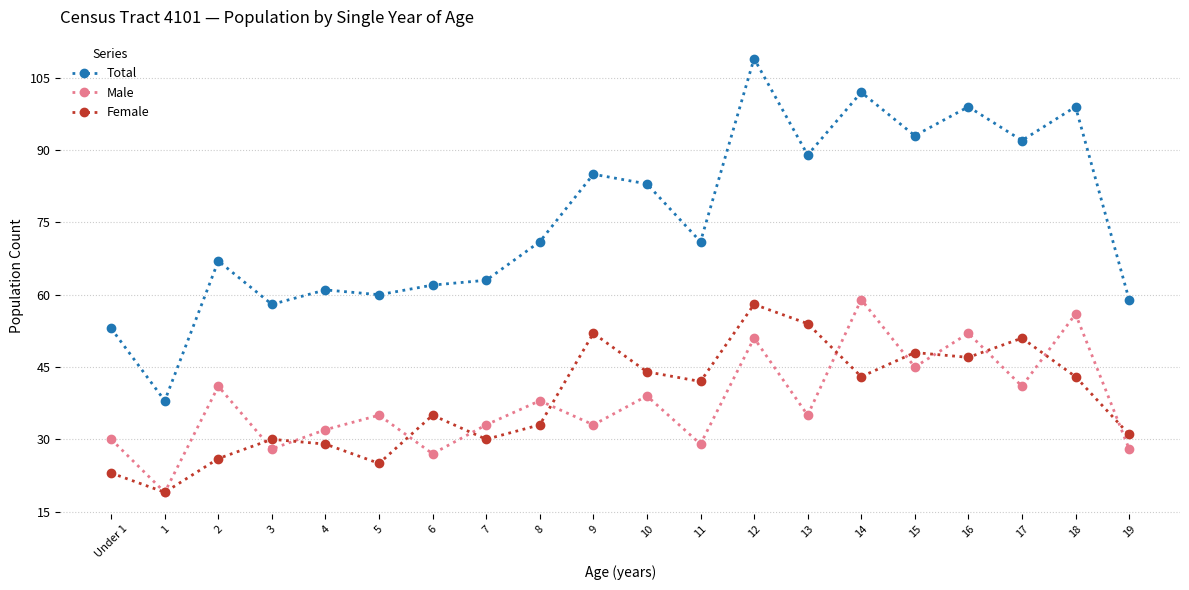

Reading left to right, transcribe all the data shown in this chart.

Total: Under 1=53	1=38	2=67	3=58	4=61	5=60	6=62	7=63	8=71	9=85	10=83	11=71	12=109	13=89	14=102	15=93	16=99	17=92	18=99	19=59
Male: Under 1=30	1=19	2=41	3=28	4=32	5=35	6=27	7=33	8=38	9=33	10=39	11=29	12=51	13=35	14=59	15=45	16=52	17=41	18=56	19=28
Female: Under 1=23	1=19	2=26	3=30	4=29	5=25	6=35	7=30	8=33	9=52	10=44	11=42	12=58	13=54	14=43	15=48	16=47	17=51	18=43	19=31